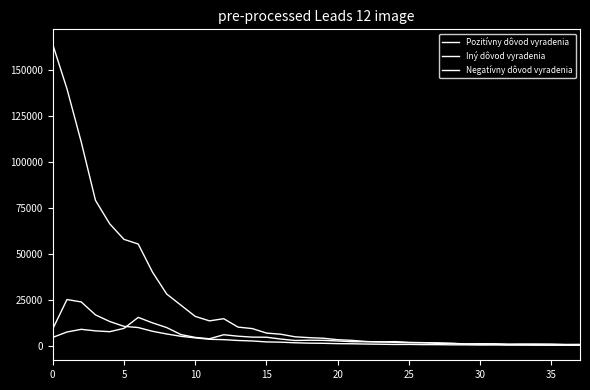

True or false: Iný dôvod vyradenia has more than 2 points higher than both neighbors.

True